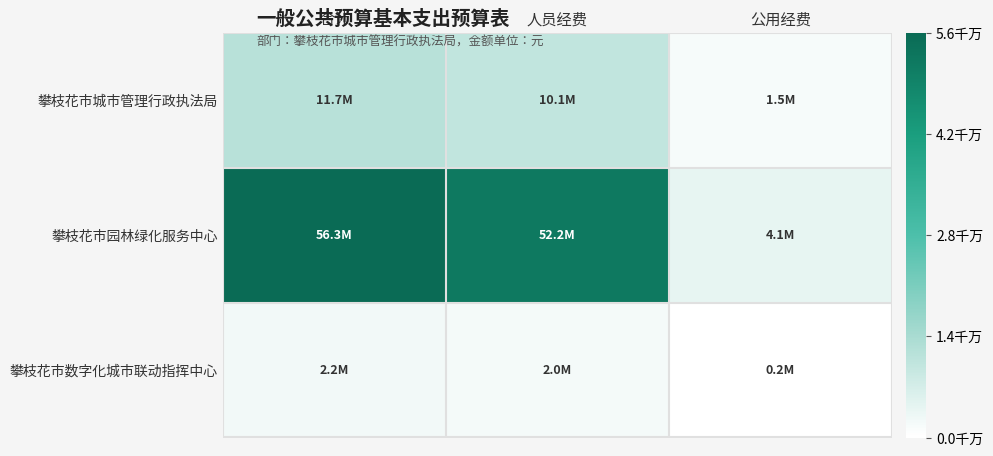

Count the number of data series in this chart.

3